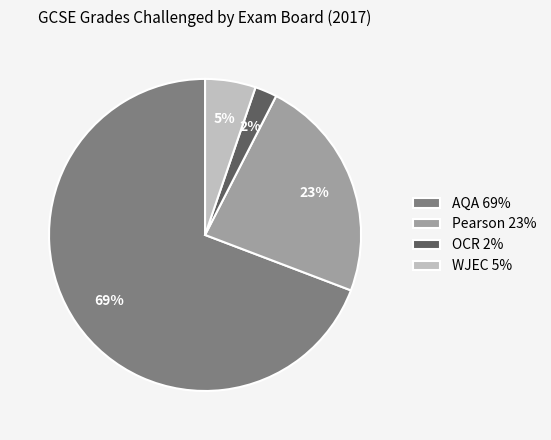

Is the sum of AQA and WJEC greater than half?

Yes